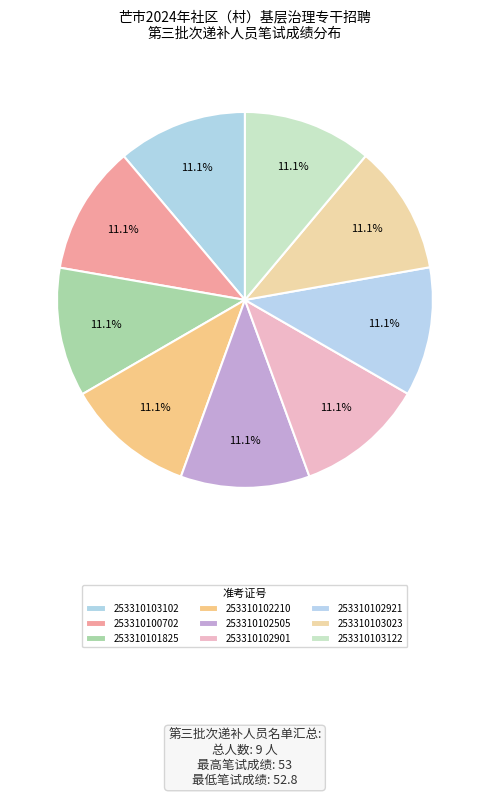

Count the number of slices in the pie.

9